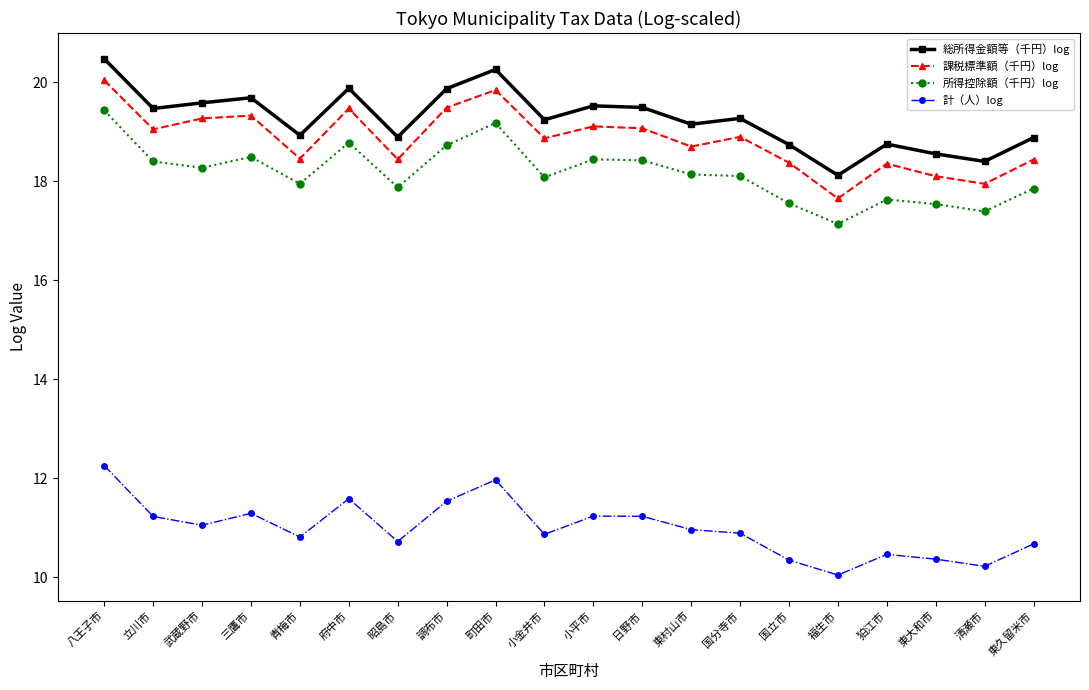

At which category does 計（人）log reach its first local peak?

三鷹市